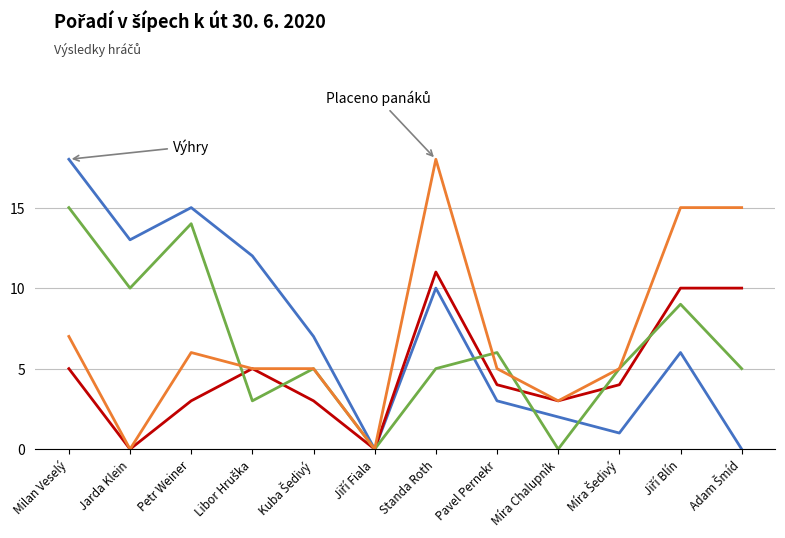

What is the total value across all series at Milan Veselý?

45